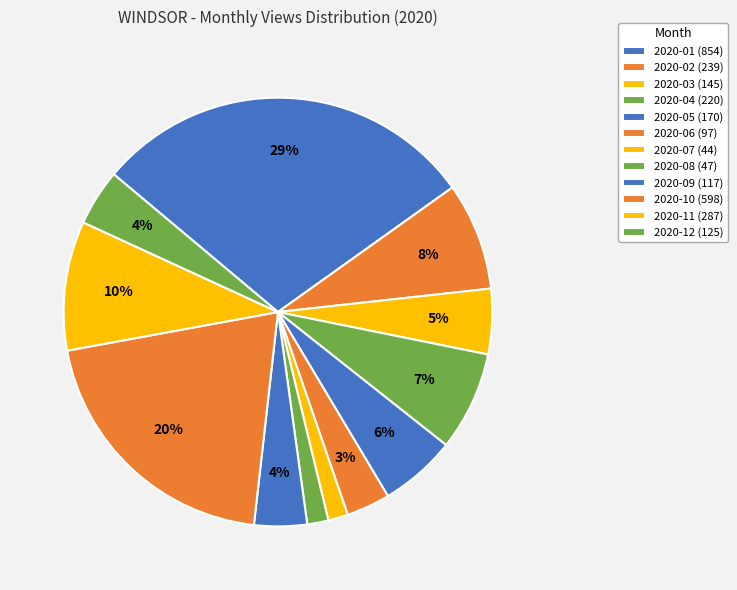

What is the ratio of the value at 2020-07 to the value at 2020-10?

0.1